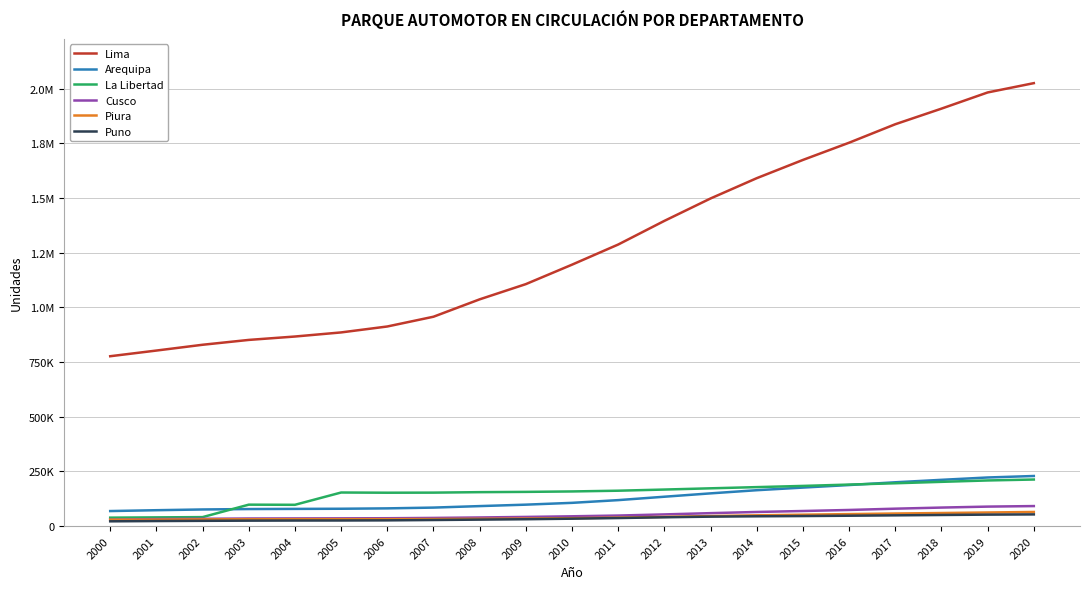

What are all the series names shown in the legend?

Lima, Arequipa, La Libertad, Cusco, Piura, Puno